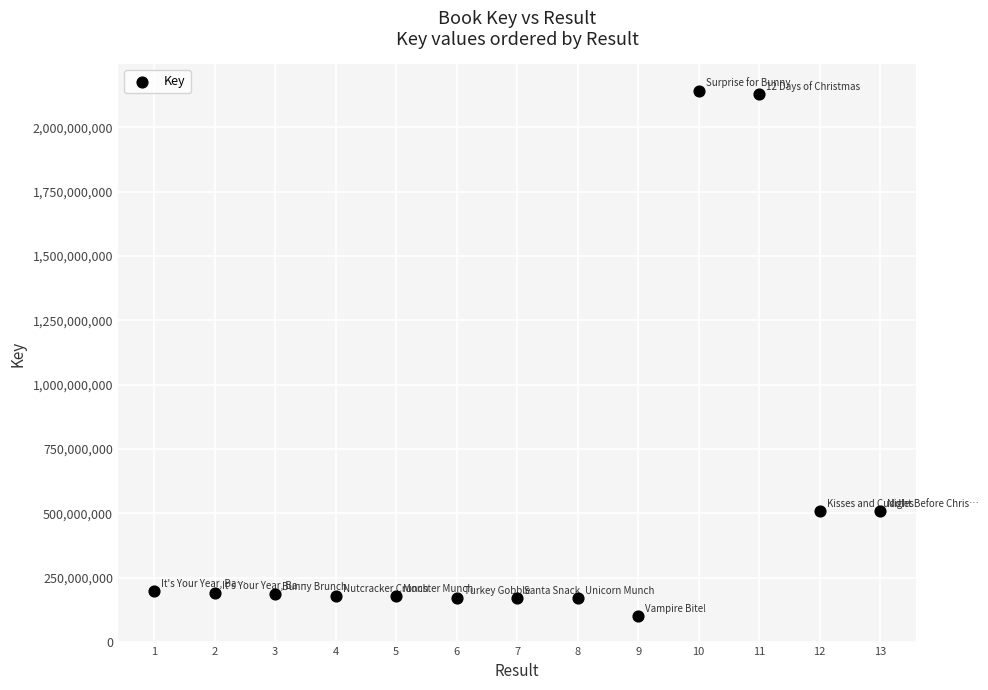

What is the range of Y values (max minus min)?

2041411675